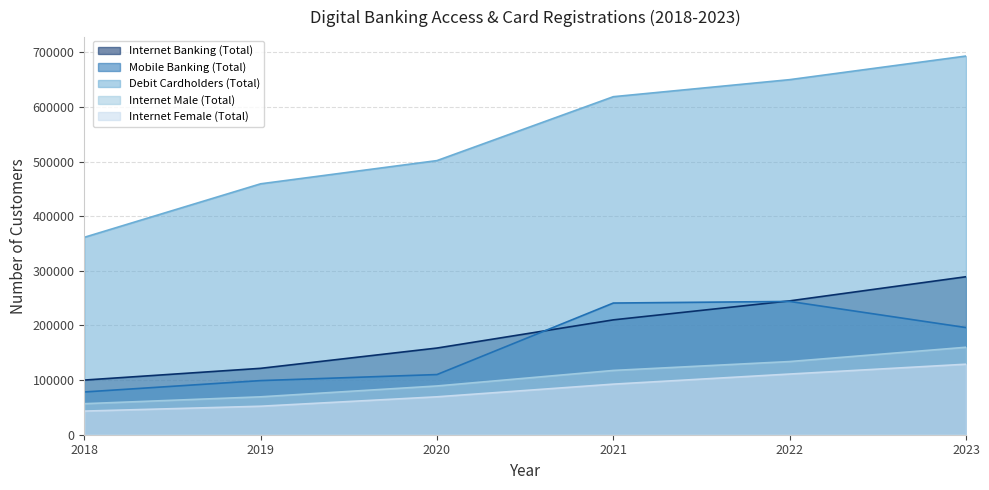

What is the value of the Debit Cardholders (Total) point at the 5th from the left?

649922